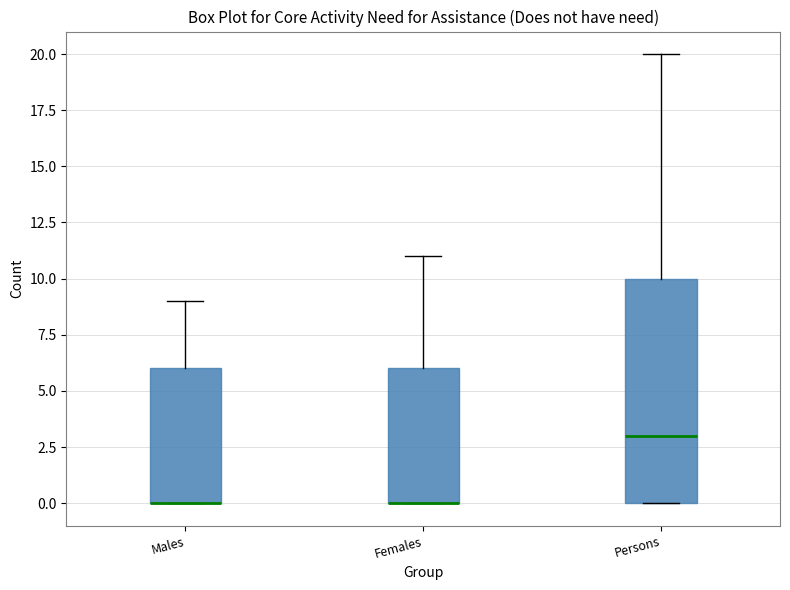

Comparing the boxes themselves (not the whiskers), which one is the tallest?

Persons